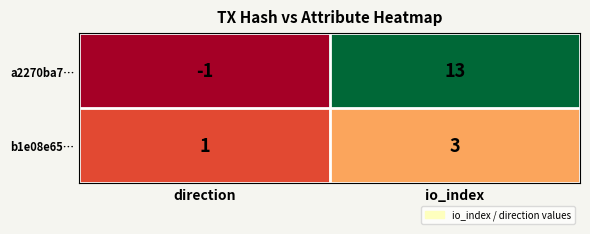

At how many categories does at least one series exceed 3?

1